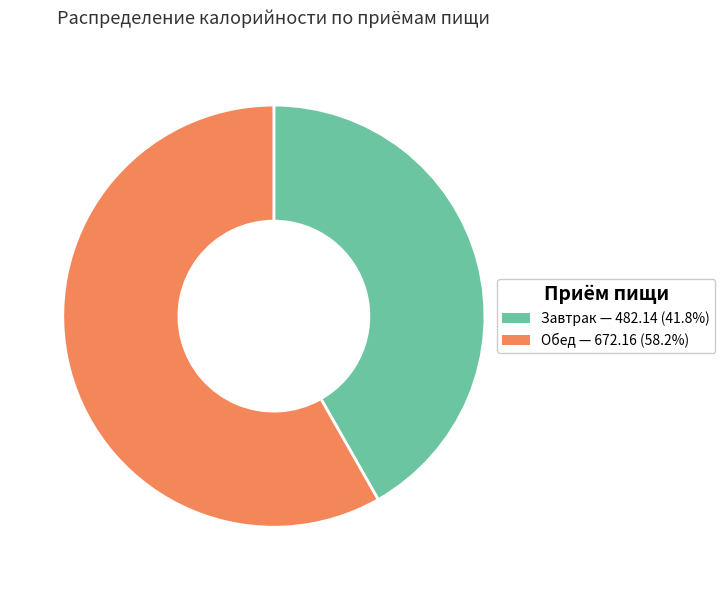

Count the number of slices in the pie.

2